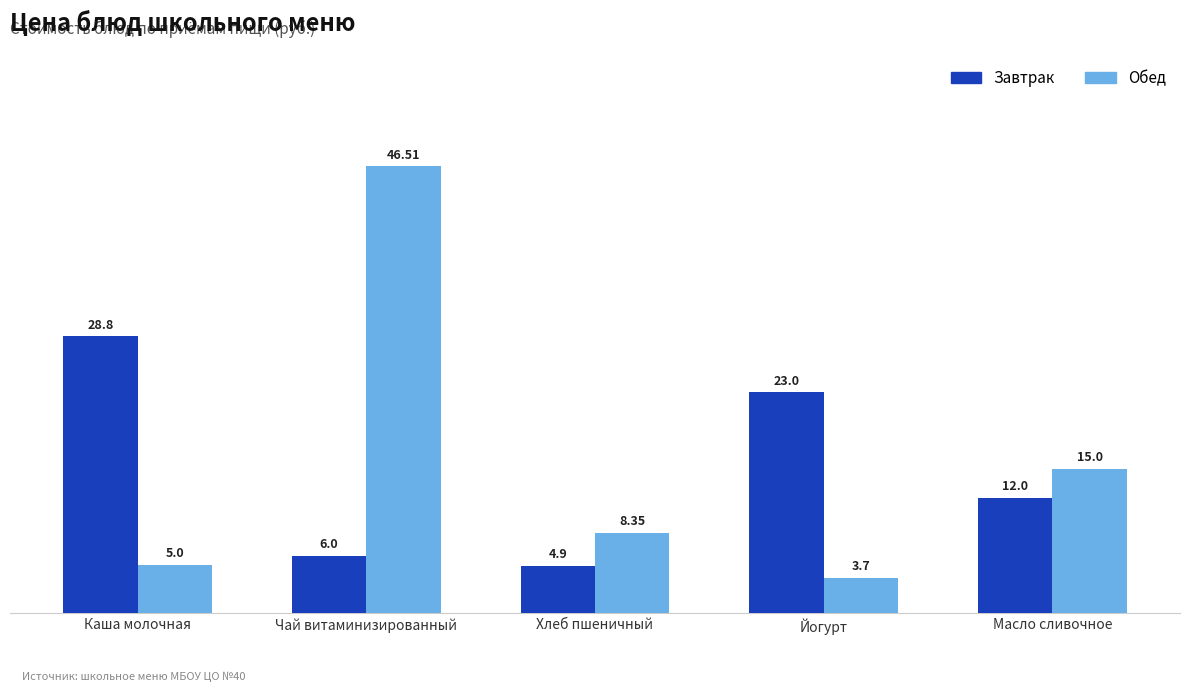

What position from the left is Йогурт?

4